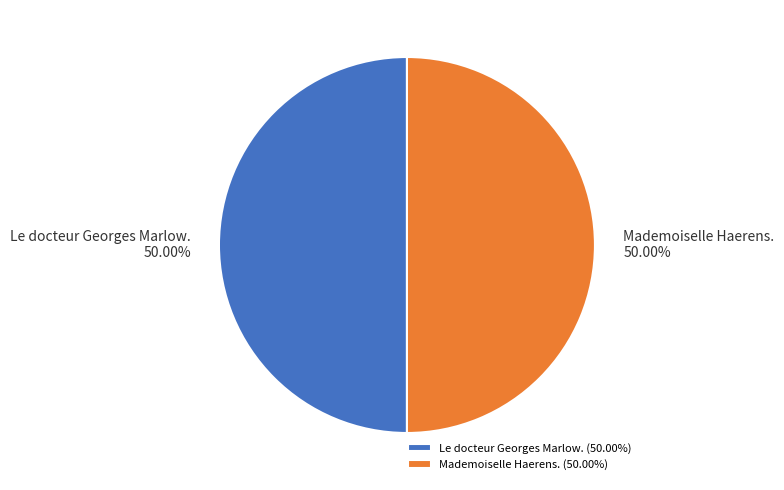

Approximately how many times larger is the value at Le docteur Georges Marlow. compared to Mademoiselle Haerens.?

1.0